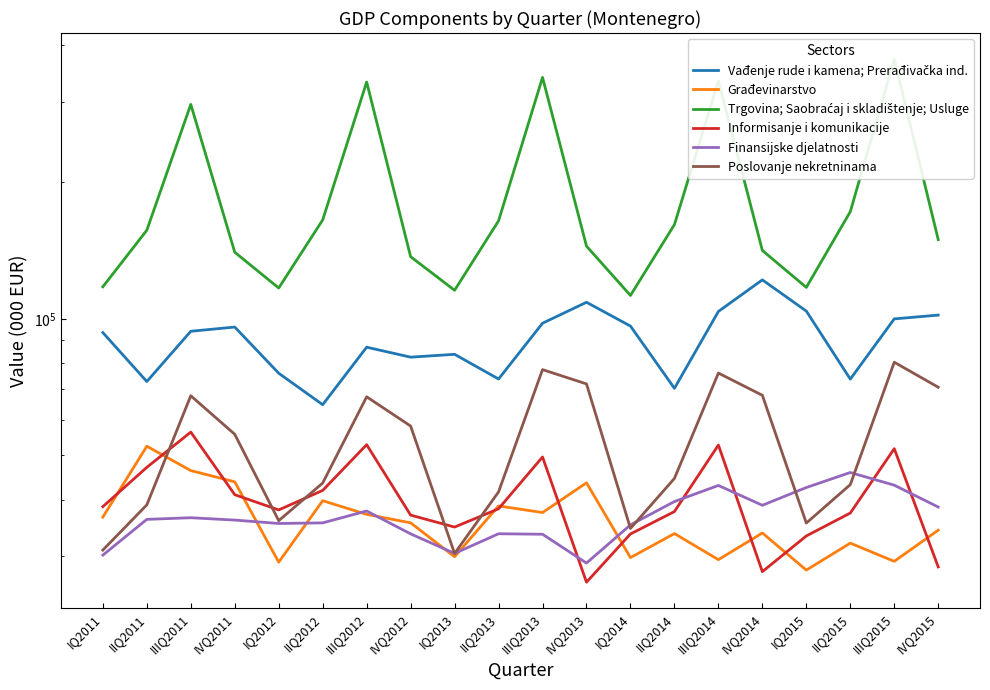

List the labels in order of Finansijske djelatnosti value, largest first.

IIQ2015, IIIQ2015, IIIQ2014, IQ2015, IIQ2014, IVQ2014, IVQ2015, IIIQ2012, IIIQ2011, IIQ2011, IVQ2011, IIQ2012, IQ2012, IQ2014, IIQ2013, IVQ2012, IIIQ2013, IQ2013, IQ2011, IVQ2013